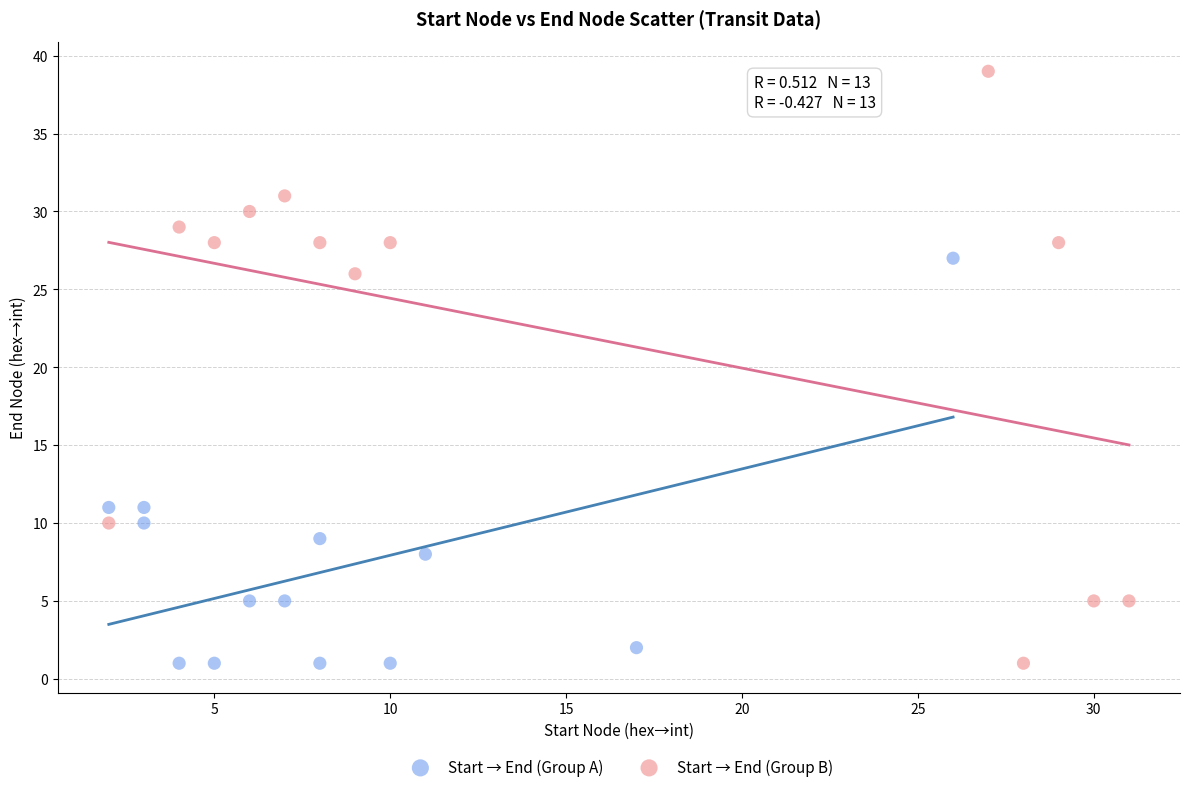

Which series has the largest Y range (max minus min)?

Start → End (Group B)